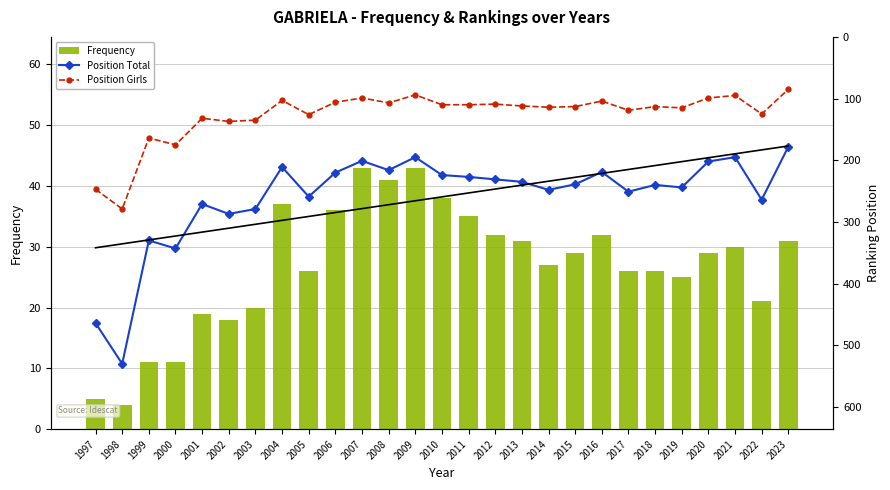

Read the Position Total value at 2022.

264.0